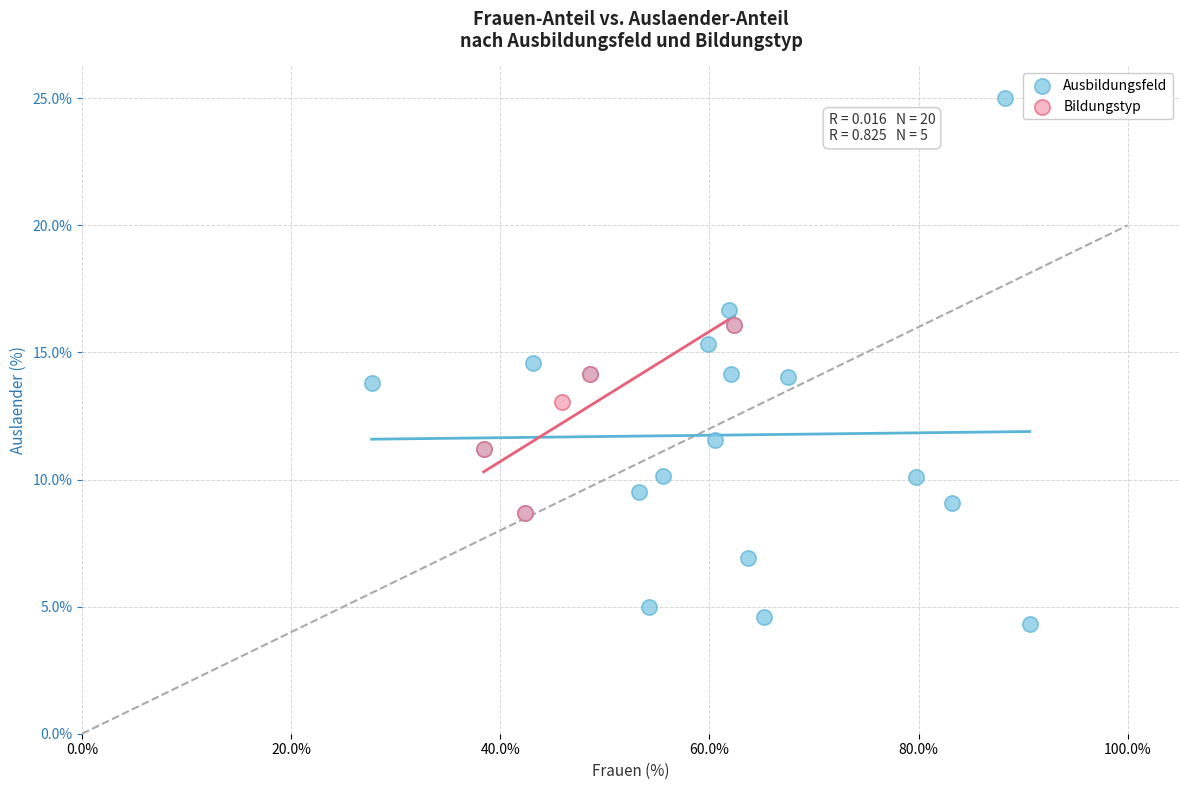

Which series contains the highest Y value?

Ausbildungsfeld